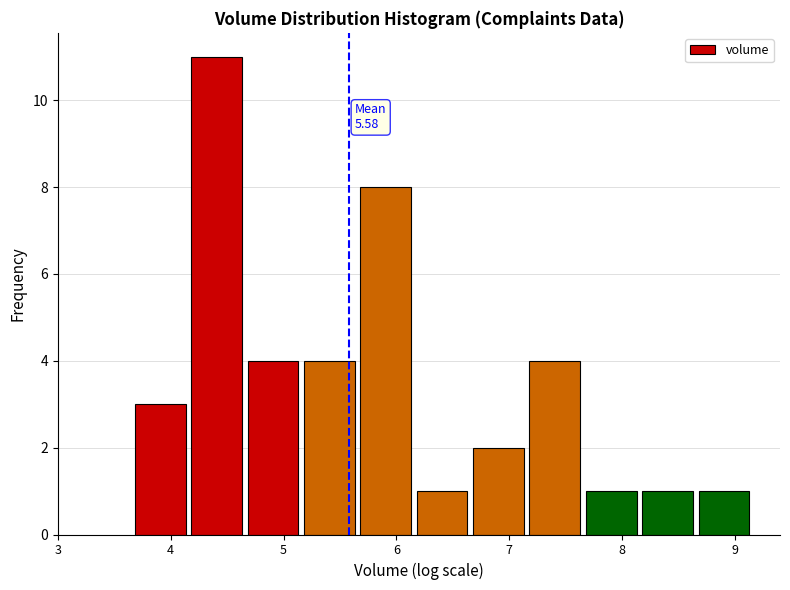

Over which range of the x-axis is the bar tallest?

4.2 to 4.7